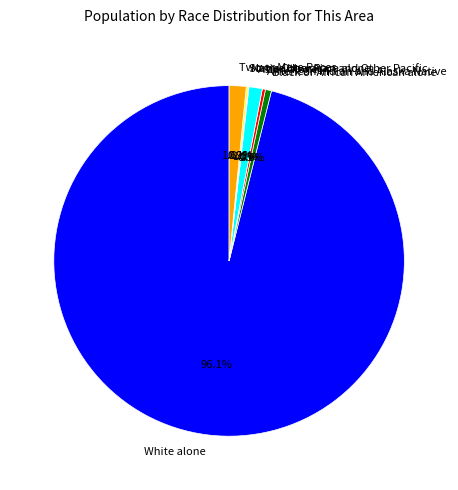

What is the largest slice in the pie chart?

White alone